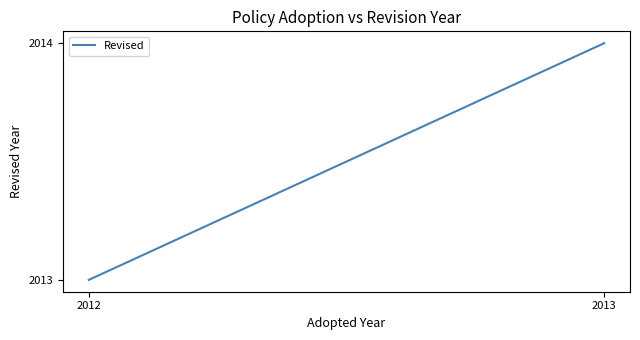

How many lines are shown in the chart?

1